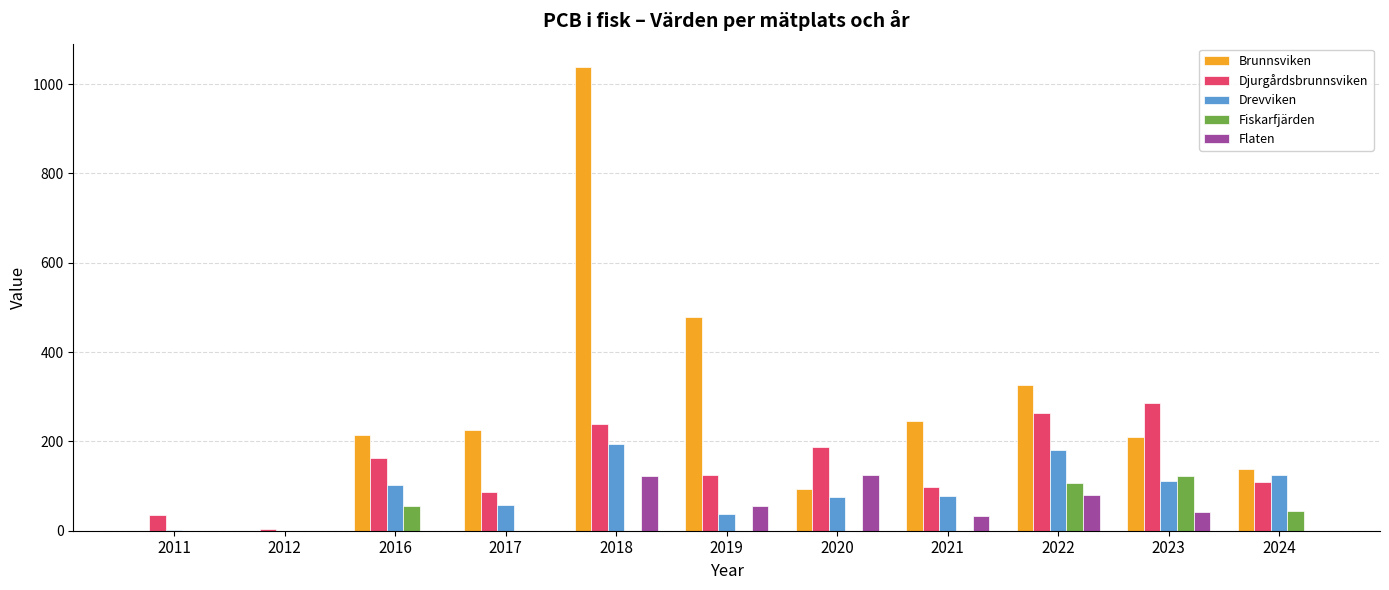

How many groups of bars are there?

11